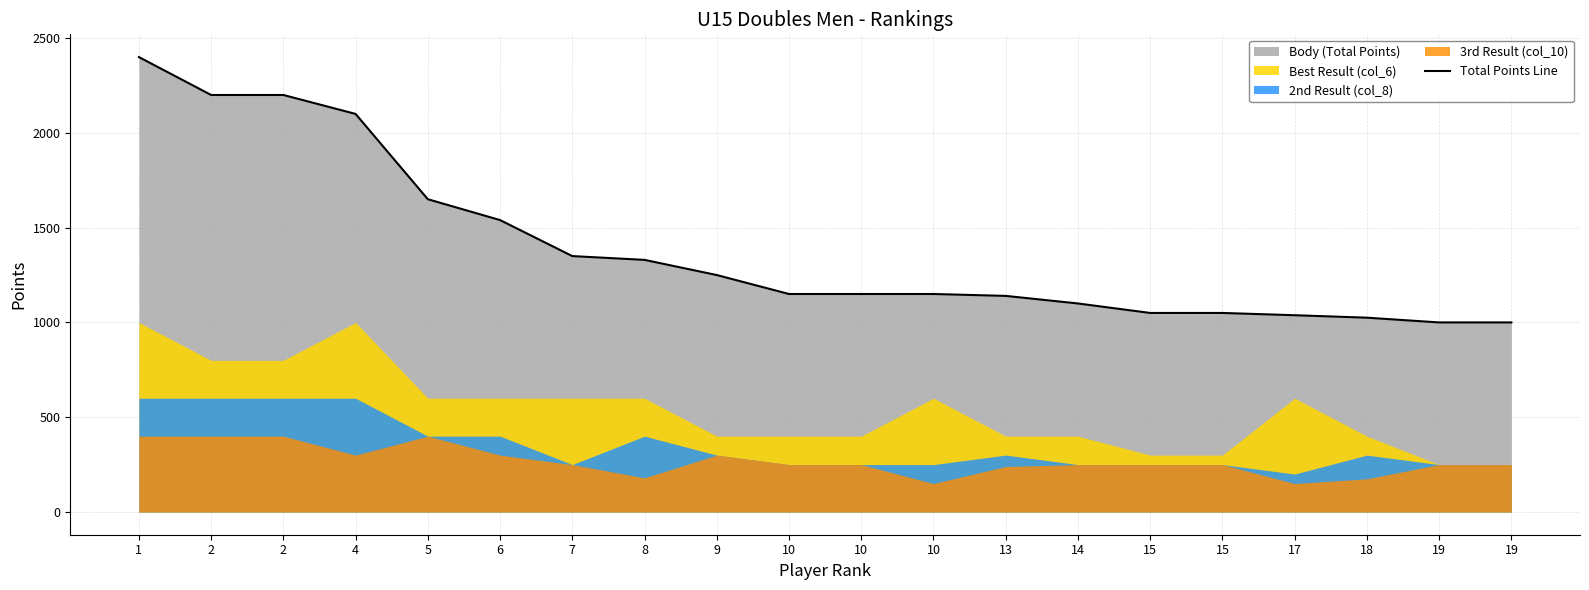

The value at 19 is 438. True or false?

False